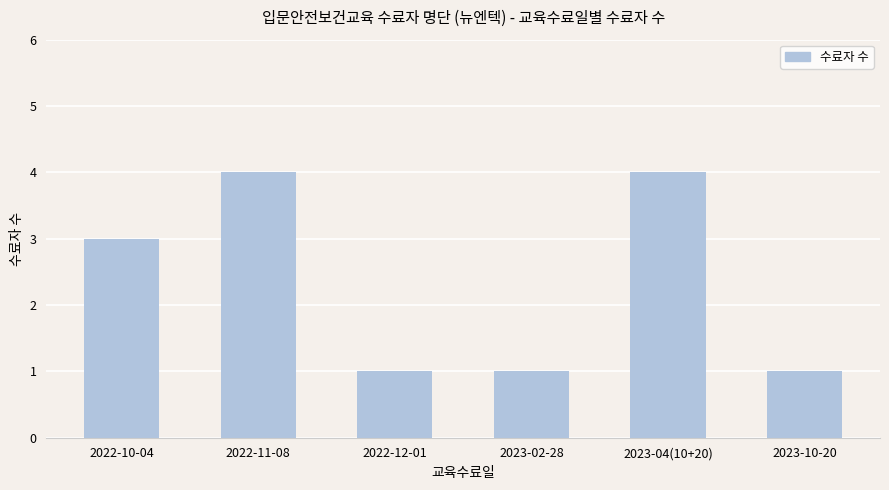

What is the greatest value displayed?

4